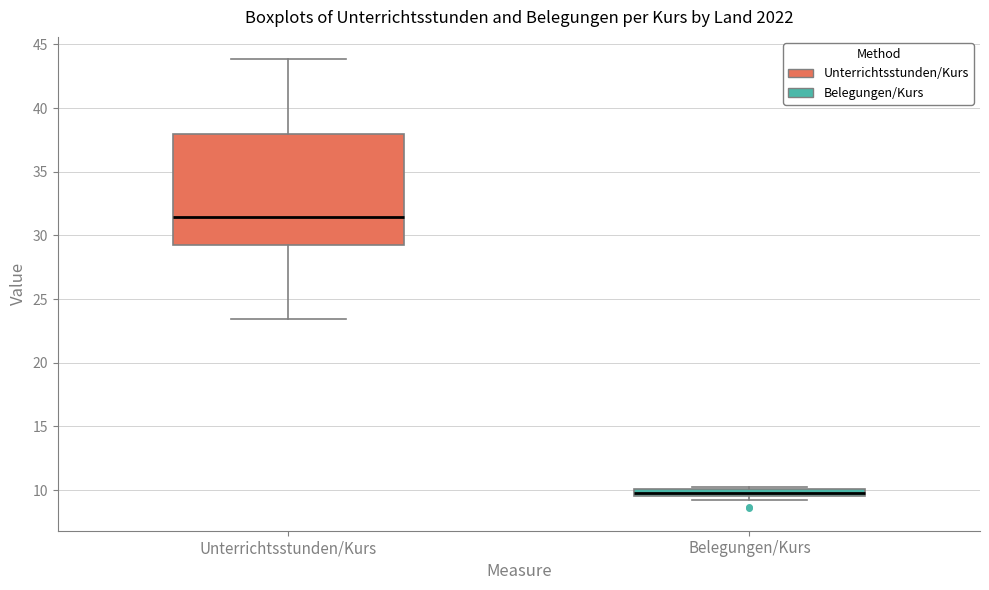

Which box has the highest median line?

Unterrichtsstunden/Kurs